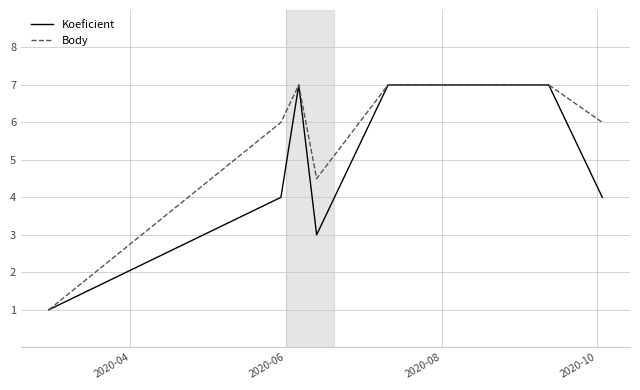

How many Body values are between 6 and 7?

8